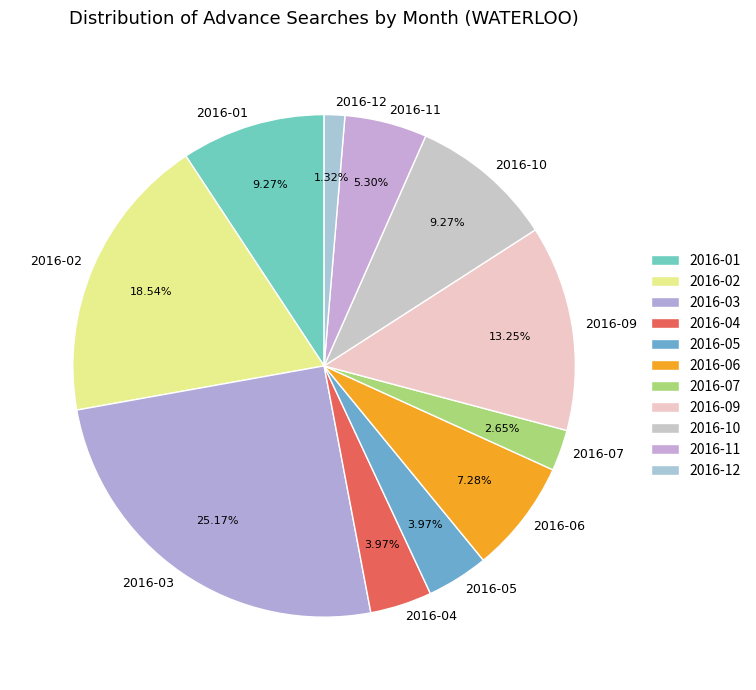

Between 2016-12 and 2016-07, which is larger?

2016-07